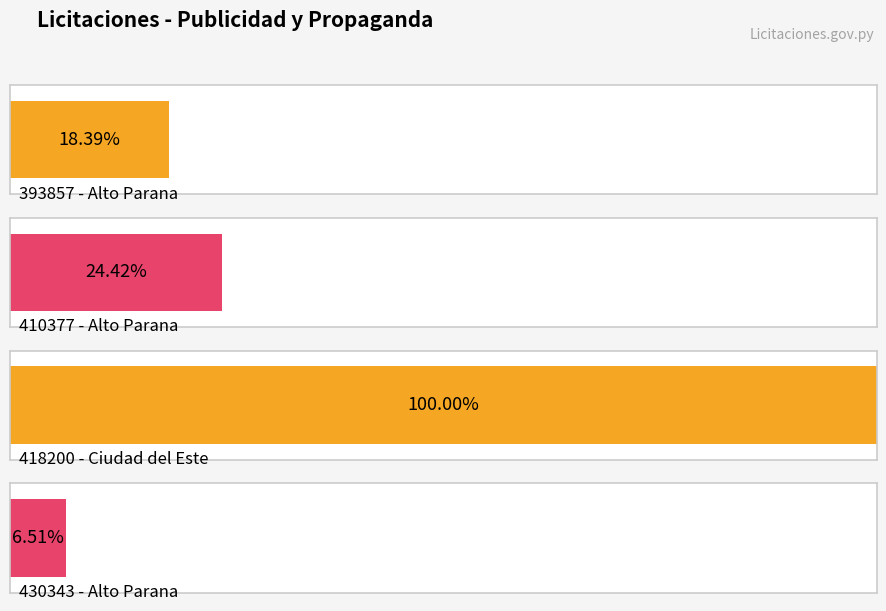

Reading left to right, transcribe all the data shown in this chart.

6259809	8311388	34034820	2217286